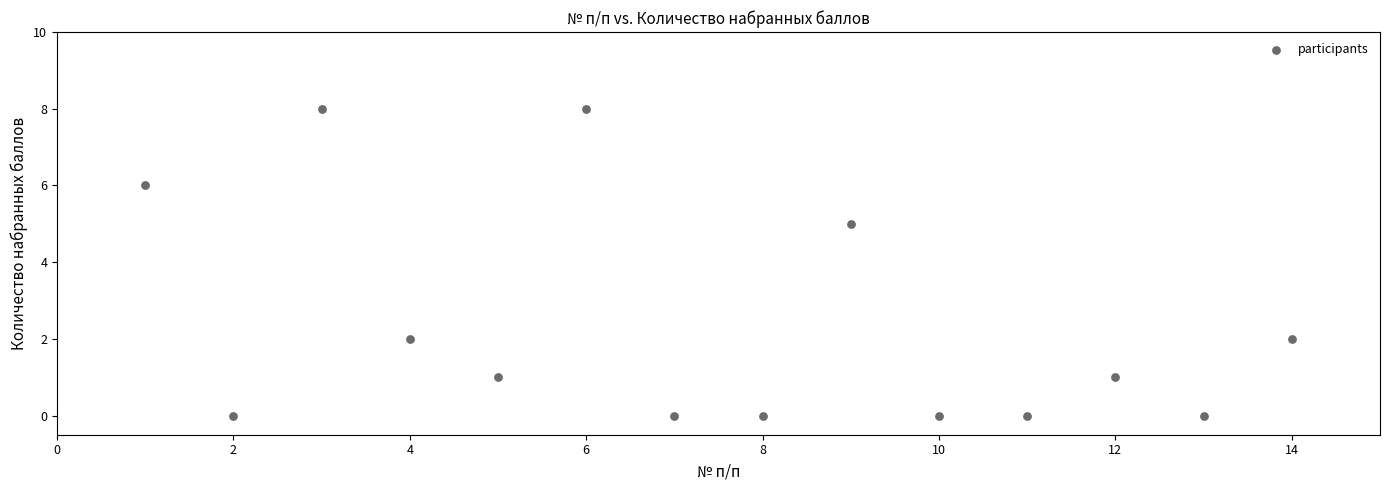

What is the range of Y values (max minus min)?

8